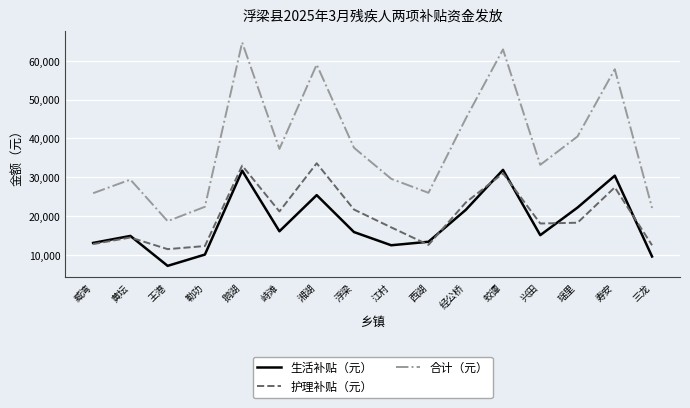

Which series has the widest spread of values?

合计（元）